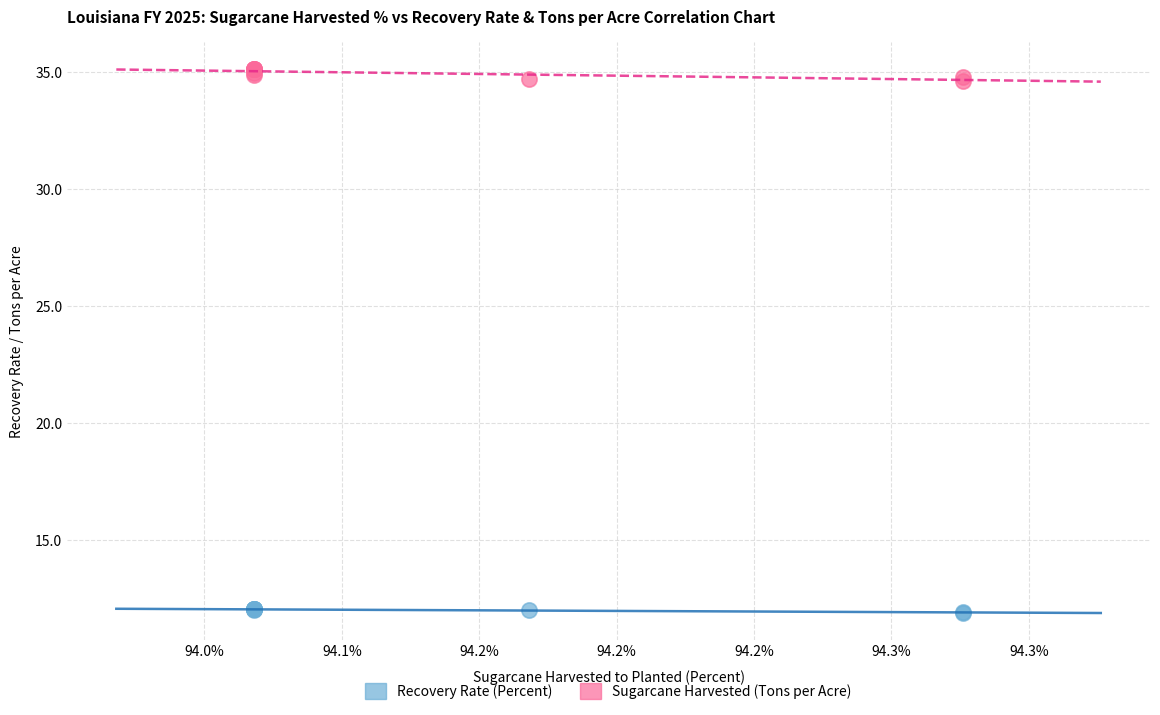

What is the X range (max minus min) for the scatter plot?

0.3